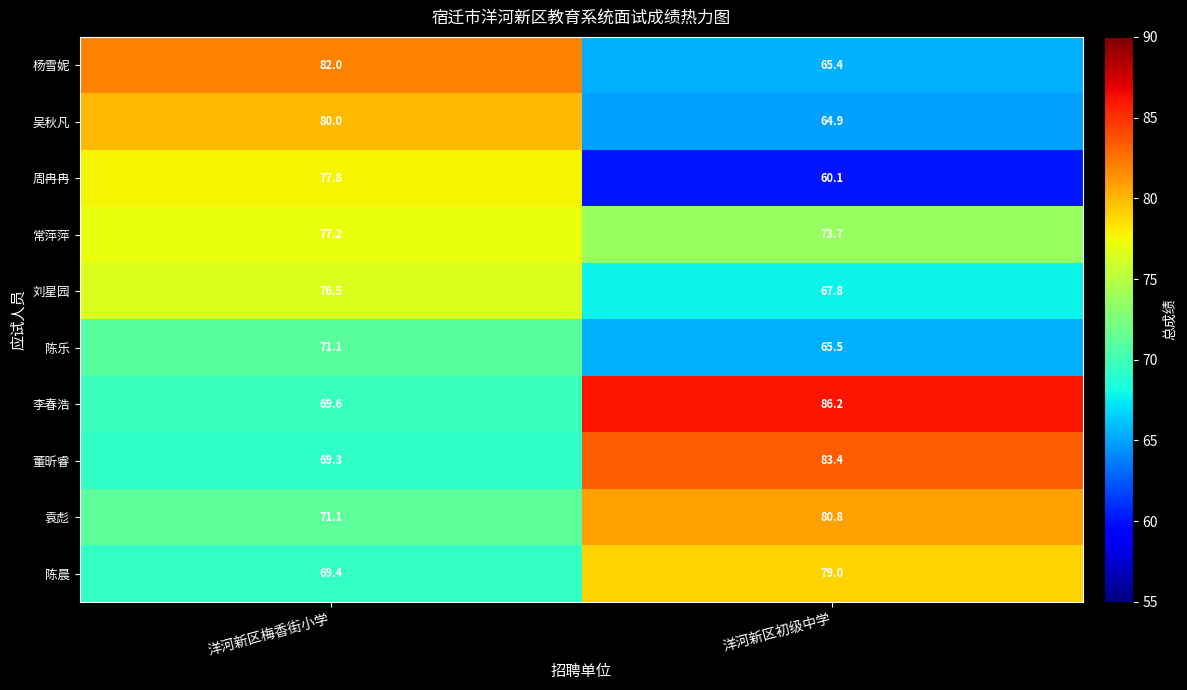

What is the sum of all 常萍萍 values?

150.9